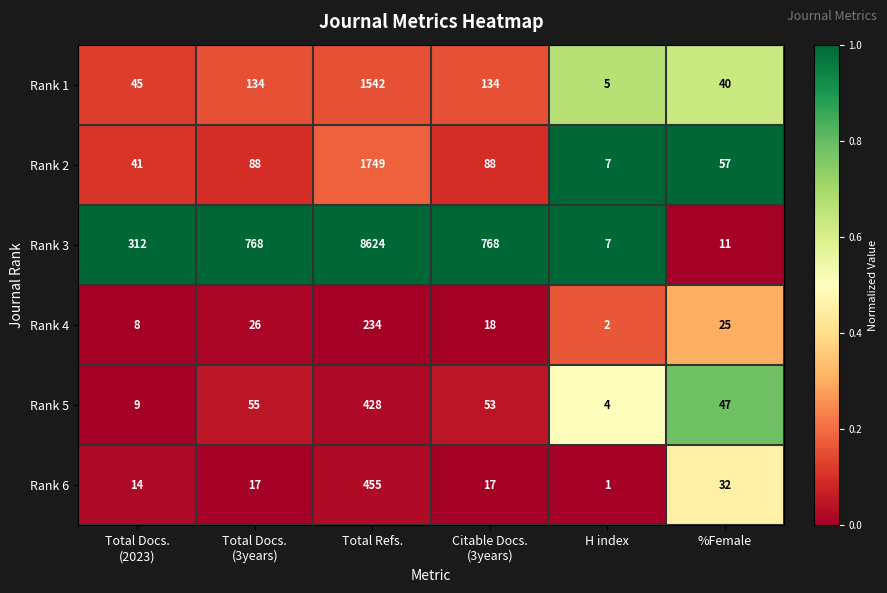

Which label corresponds to the smallest value in the chart?

H index